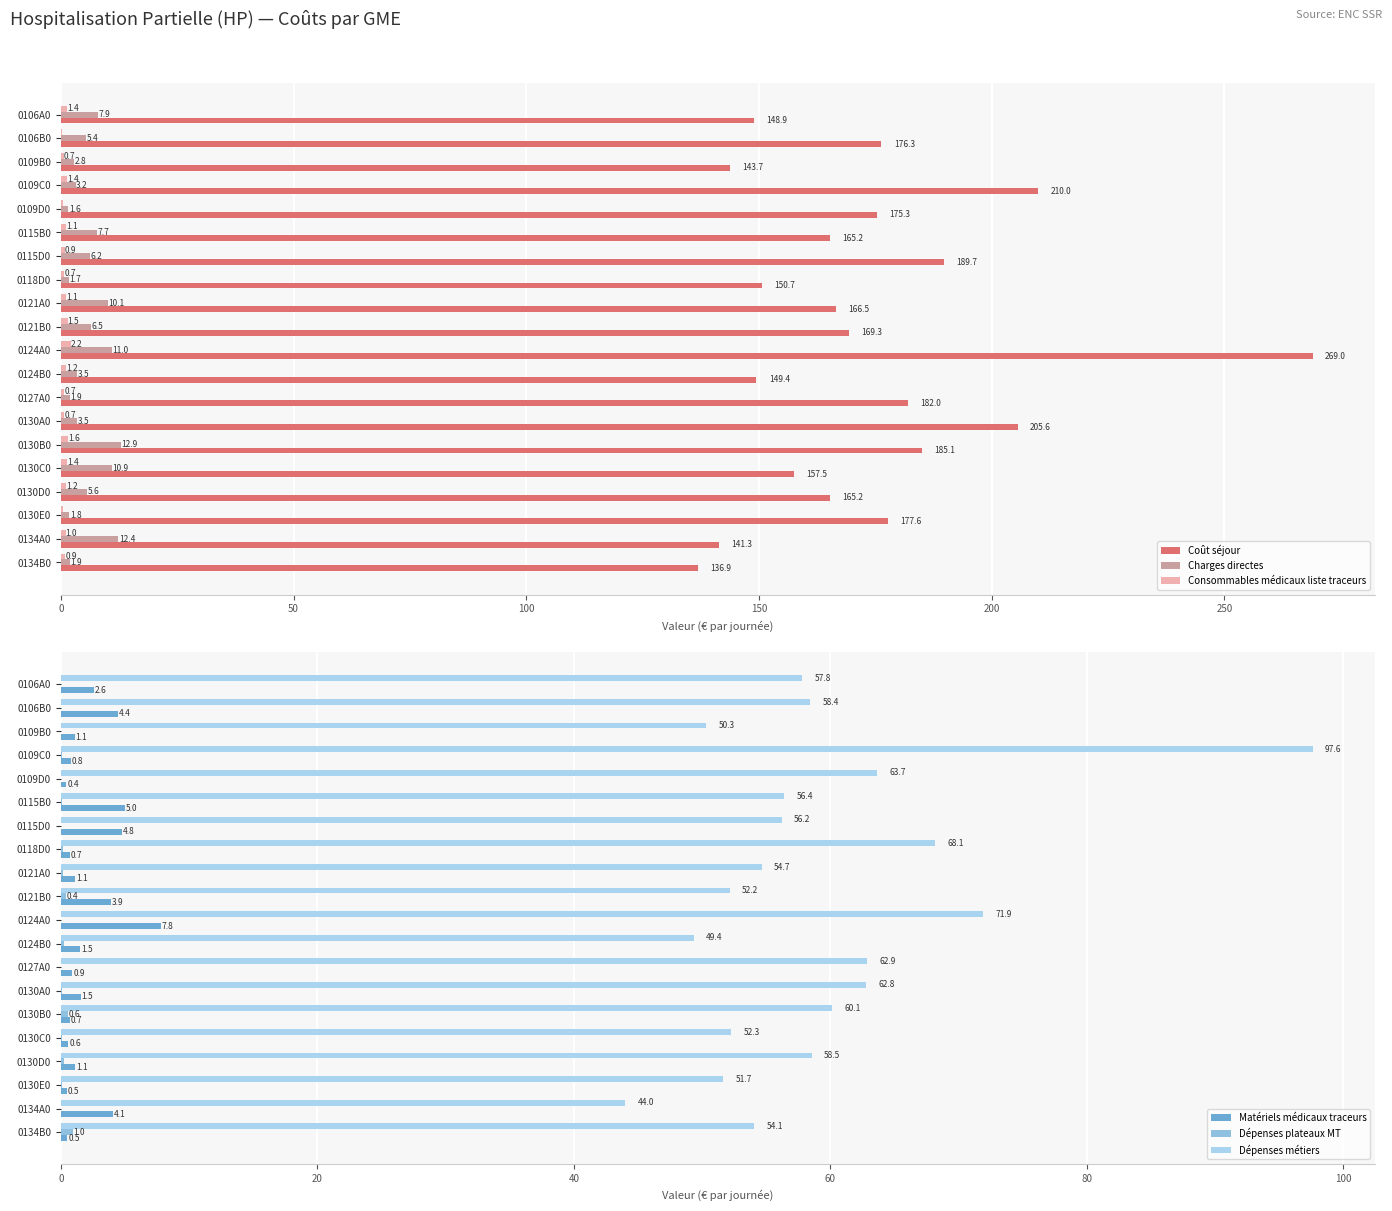

The Charges directes series shows 1.7 at 0118D0. True or false?

True